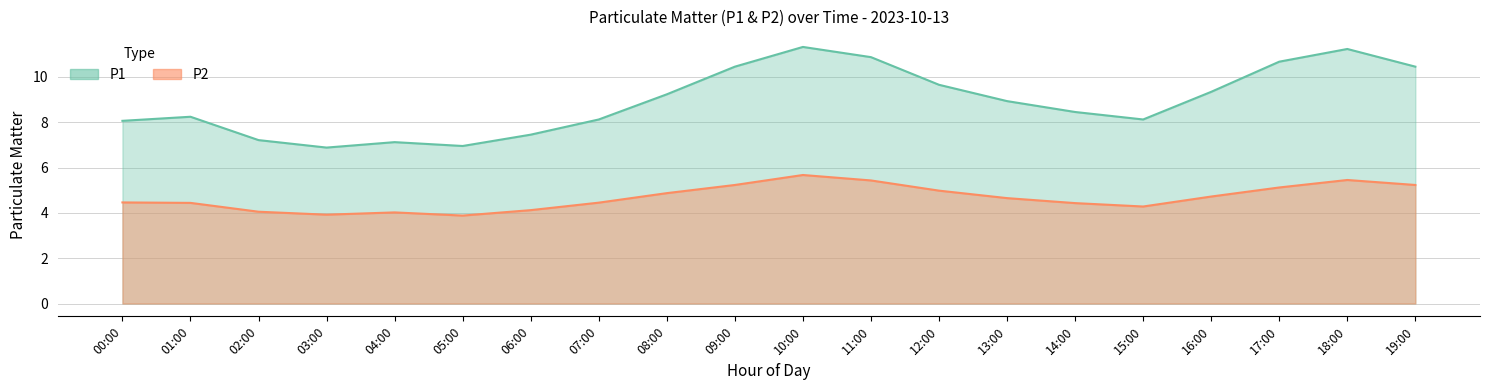

What is the ratio of the value at 05:00 to the value at 18:00?

0.7